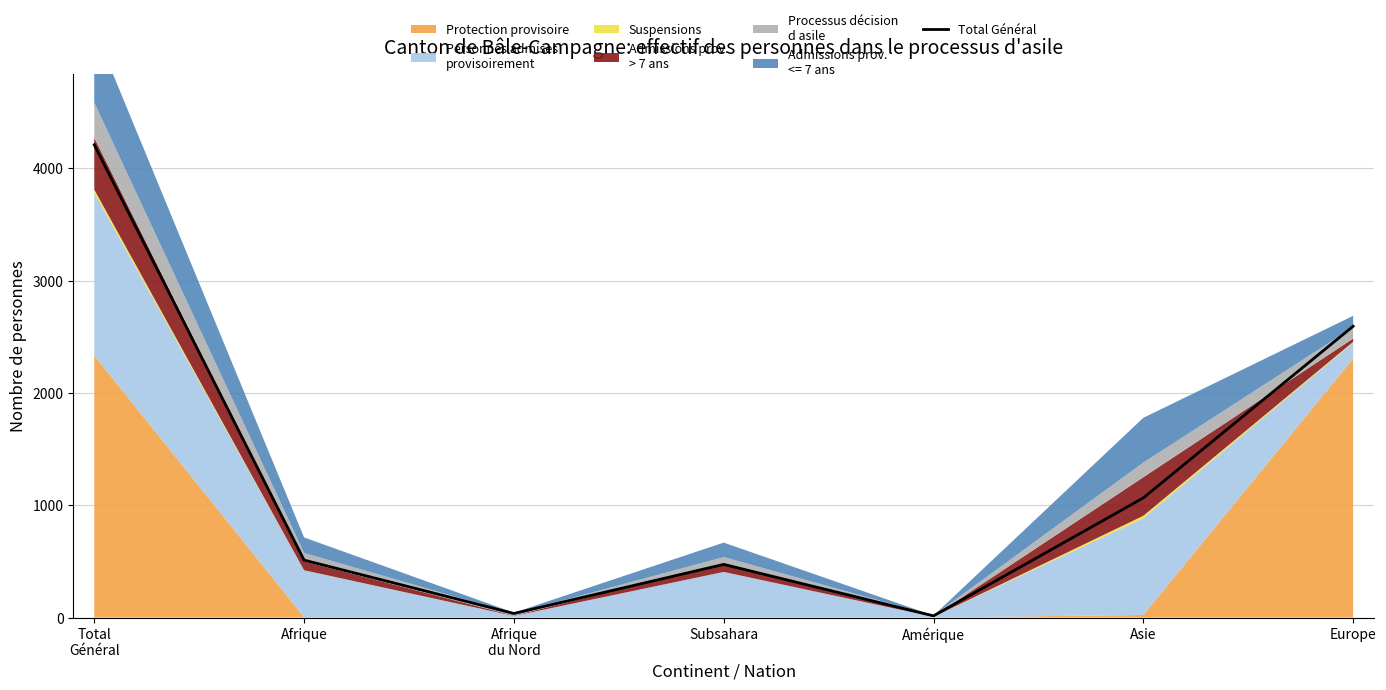

Where is the first local minimum?

Afrique
du Nord